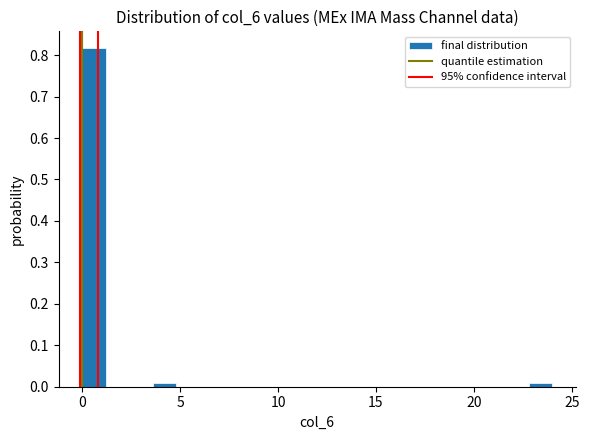

Read against the x-axis, roughly where is the centre of the tallest bar?

0.5